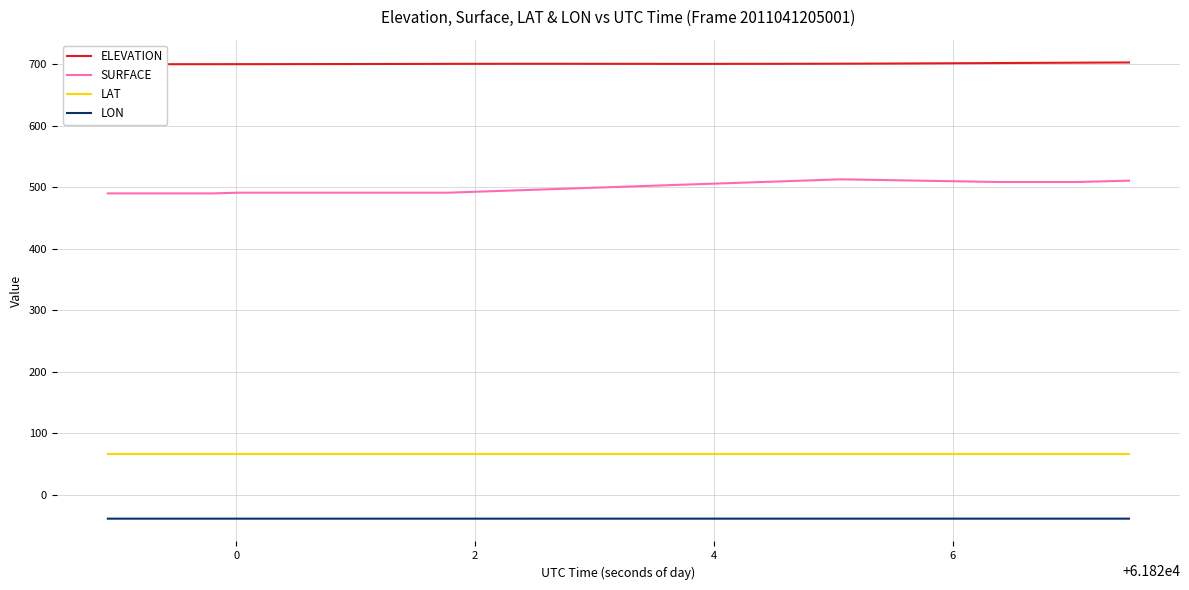

What is the minimum value for SURFACE?

489.9